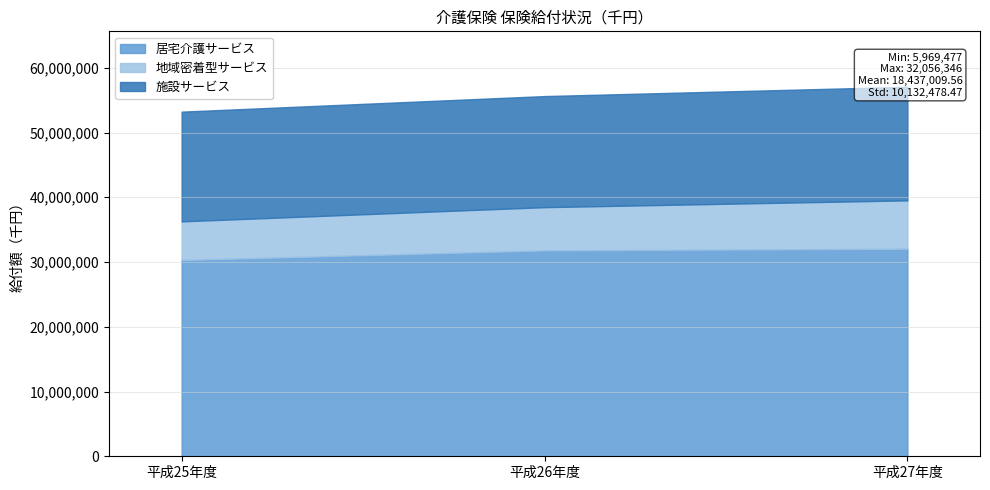

The value of 地域密着型サービス at 平成27年度 is 10383151. True or false?

False